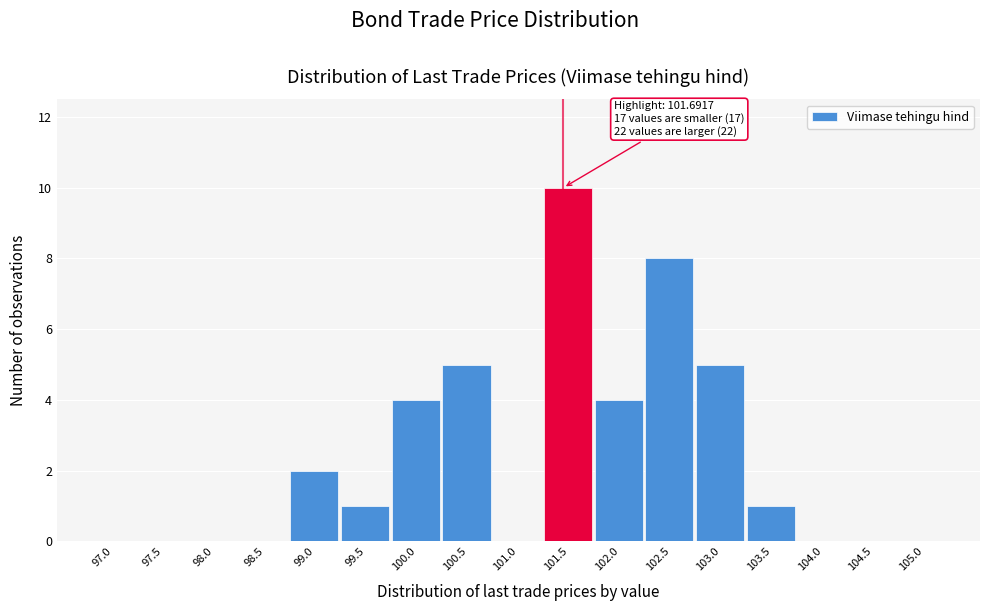

Reading left to right, transcribe all the data shown in this chart.

97.0=0	97.5=0	98.0=0	98.5=0	99.0=2	99.5=1	100.0=4	100.5=5	101.0=0	101.5=10	102.0=4	102.5=8	103.0=5	103.5=1	104.0=0	104.5=0	105.0=0